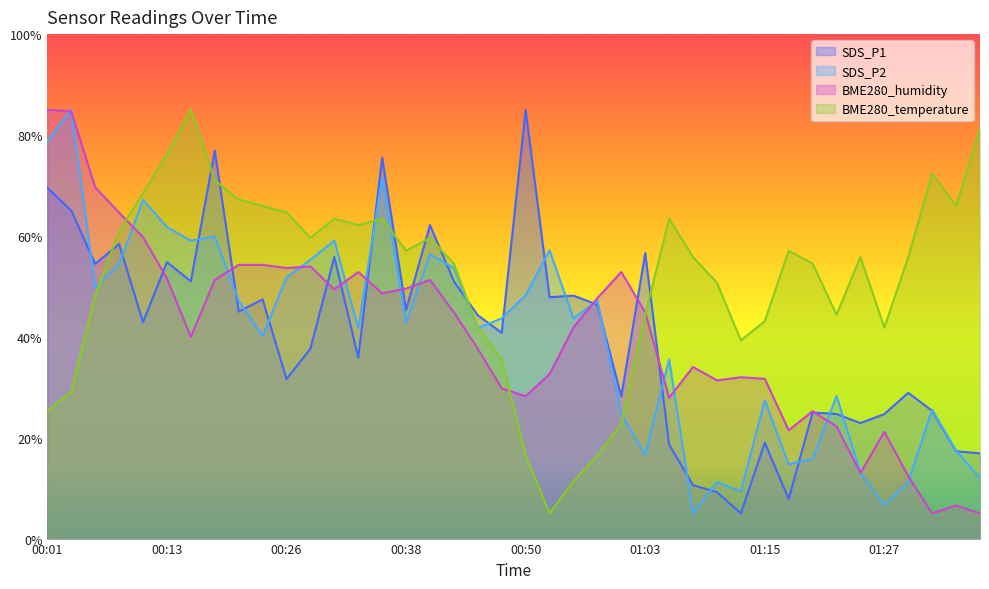

What is the total value across all series at 00:50?

177.9